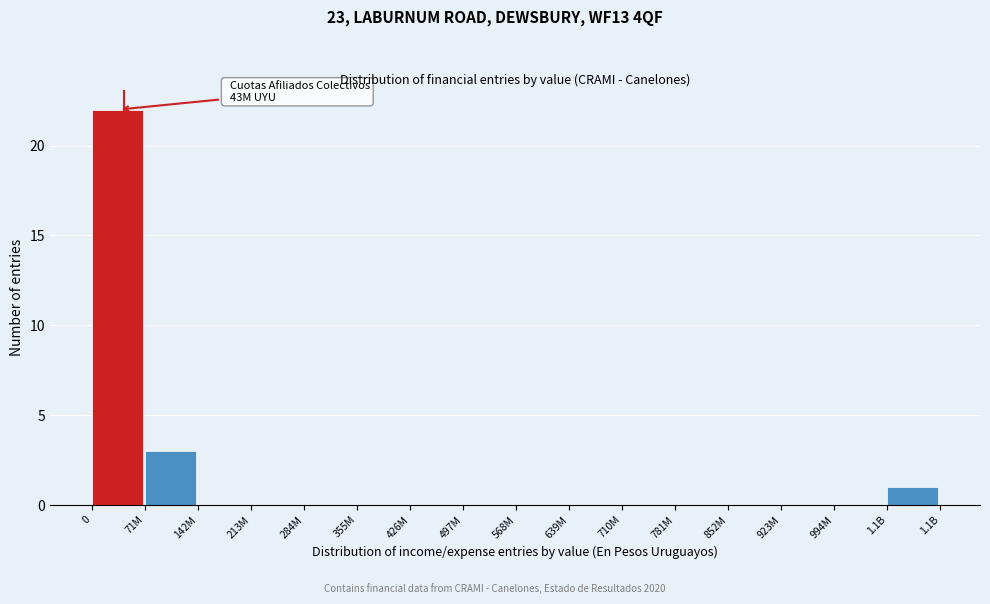

Reading left to right, transcribe all the data shown in this chart.

0=22	71M=3	142M=0	213M=0	284M=0	355M=0	426M=0	497M=0	568M=0	639M=0	710M=0	781M=0	852M=0	923M=0	994M=0	1.1B=1